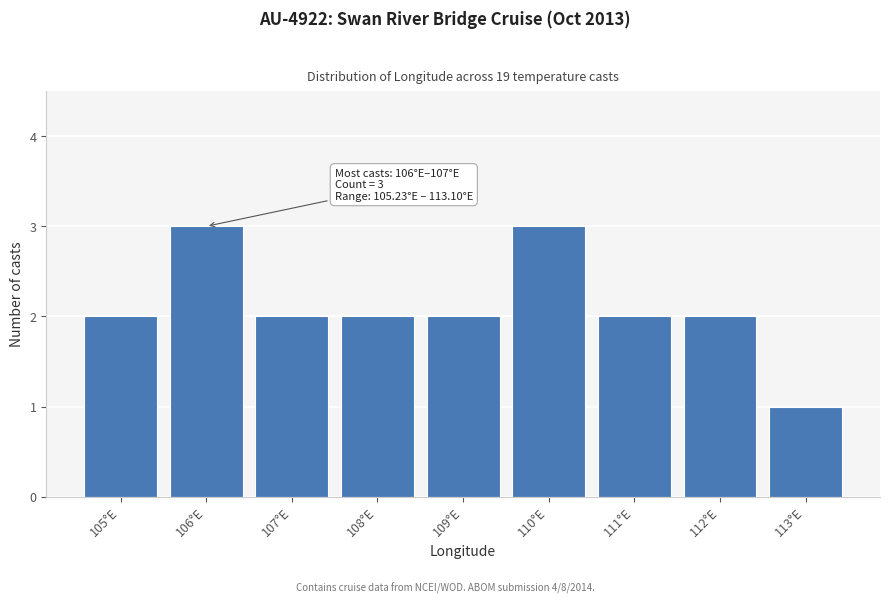

Reading left to right, what are all the values shown in this chart?

2	3	2	2	2	3	2	2	1